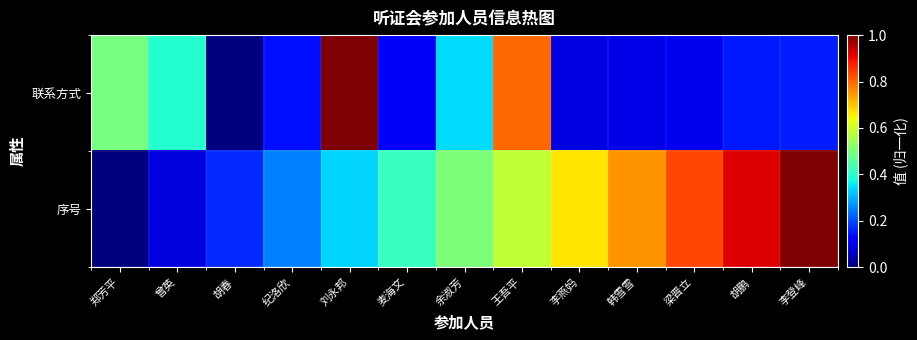

Reading right to left, what are all the values shown in this chart?

联系方式: 李登峰=0.2	胡鹏=0.2	梁晋立=0.1	韩雪雪=0.1	李燕妈=0.1	王吾平=0.8	余淑芳=0.3	麦海文=0.1	刘永邦=1.0	纪洛欣=0.1	胡春=0.0	曾英=0.4	郑芳平=0.5
序号: 李登峰=1.0	胡鹏=0.9	梁晋立=0.8	韩雪雪=0.8	李燕妈=0.7	王吾平=0.6	余淑芳=0.5	麦海文=0.4	刘永邦=0.3	纪洛欣=0.2	胡春=0.2	曾英=0.1	郑芳平=0.0